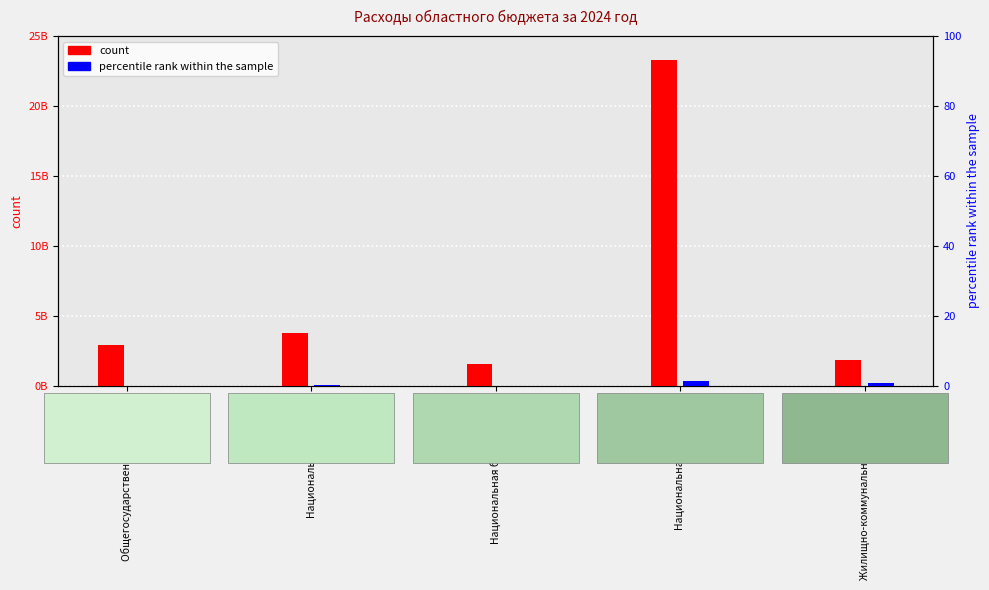

Which category has the highest value in the percentile rank within the sample series?

Национальная экономика